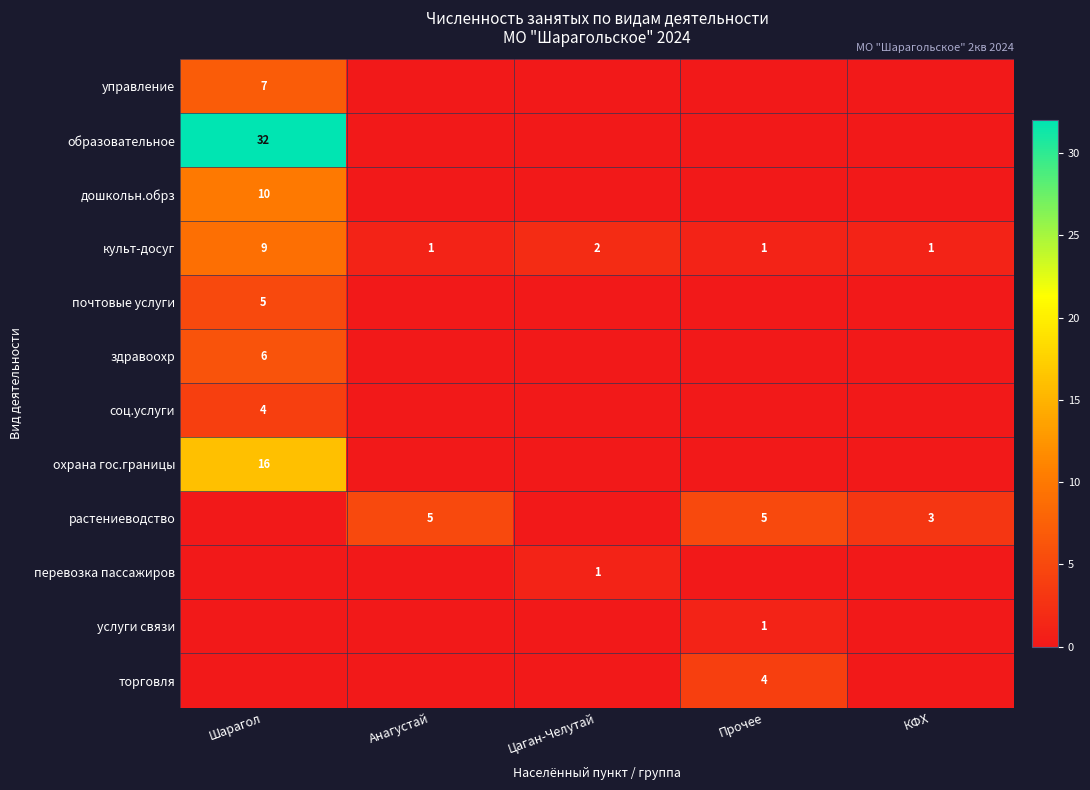

The культ-досуг series shows 1 at КФХ. True or false?

True